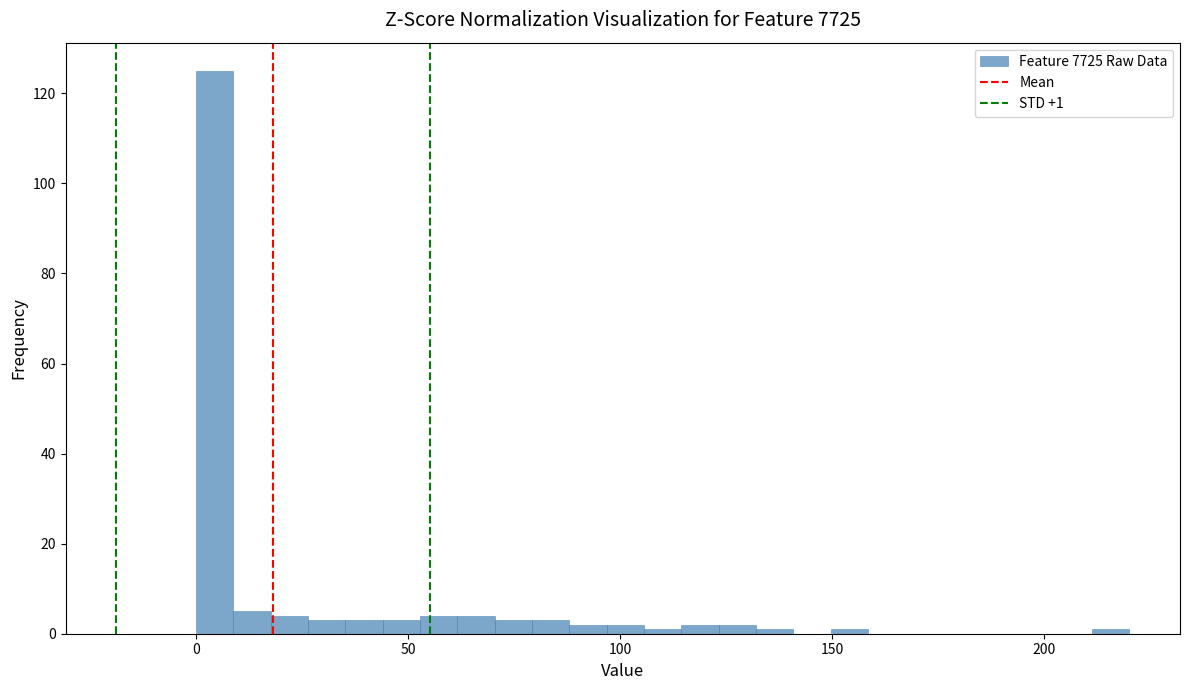

Around what value on the x-axis is the tallest bar? Give the approximate position of its centre, as read against the axis.

5